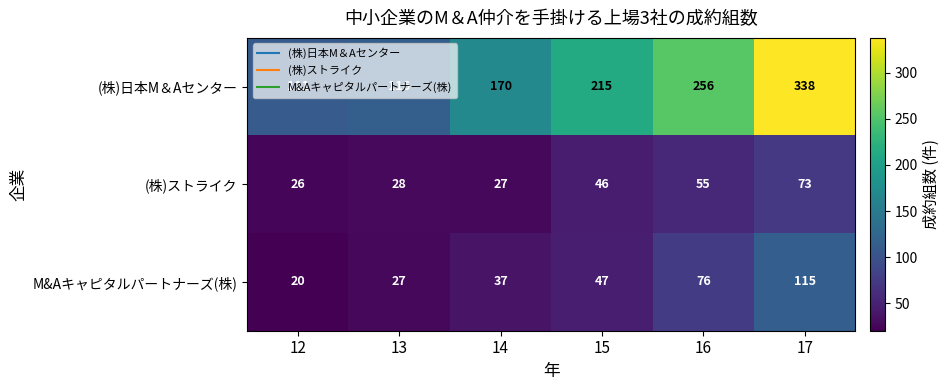

What is the sum of the (株)ストライク values at 17 and 13?

101